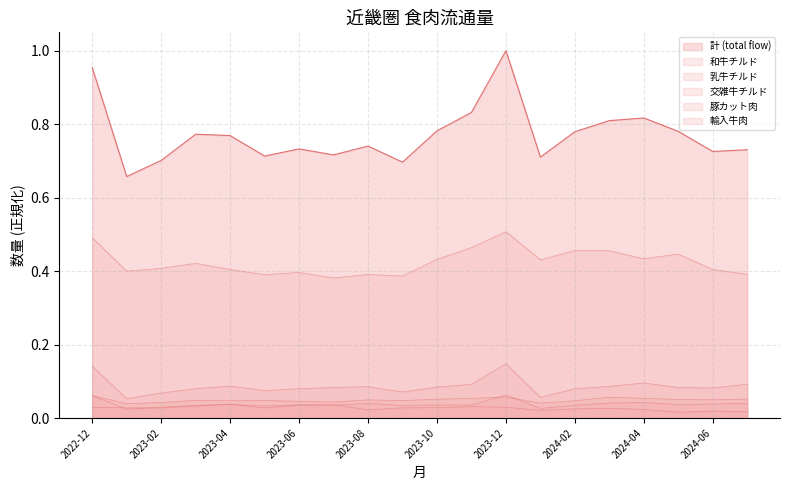

True or false: 乳牛チルド has a value of 0.1 at 2024-06.

True